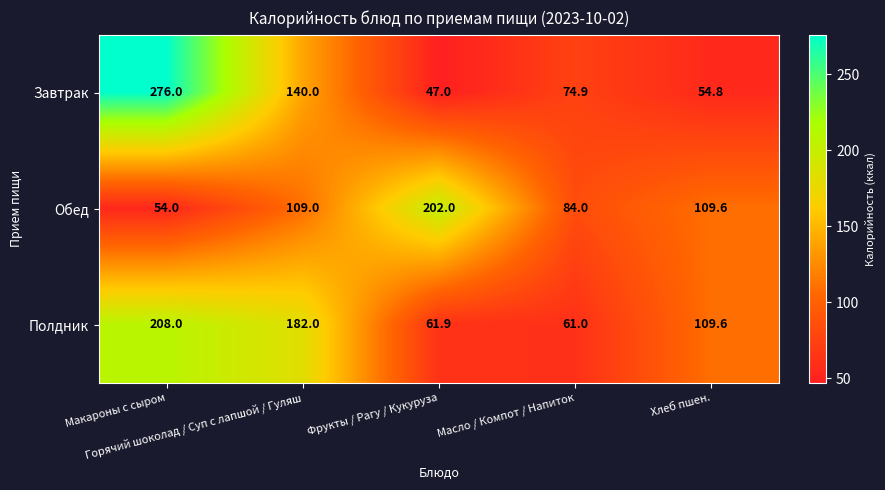

What is the minimum value shown in the chart?

47.0